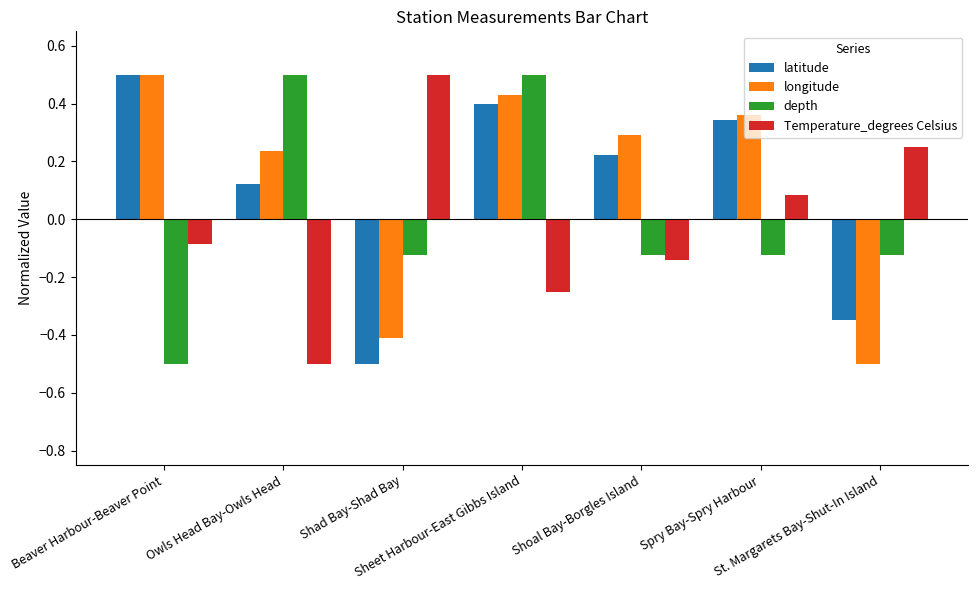

Which category has the lowest value in the latitude series?

Shad Bay-Shad Bay